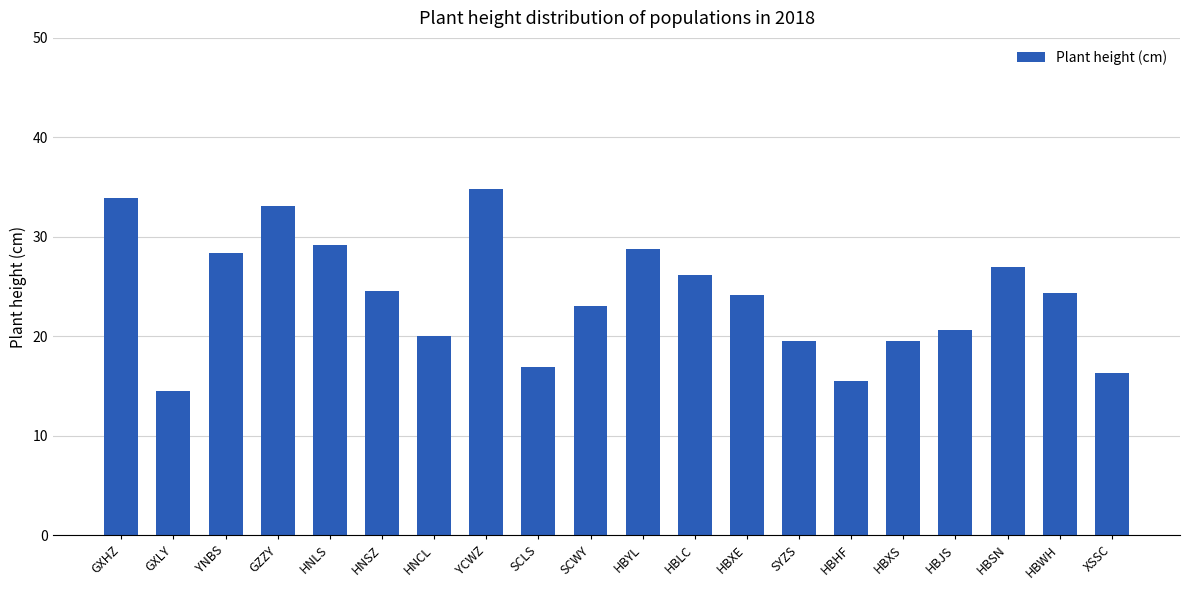

What is the value of the 16th bar from the left?

19.5